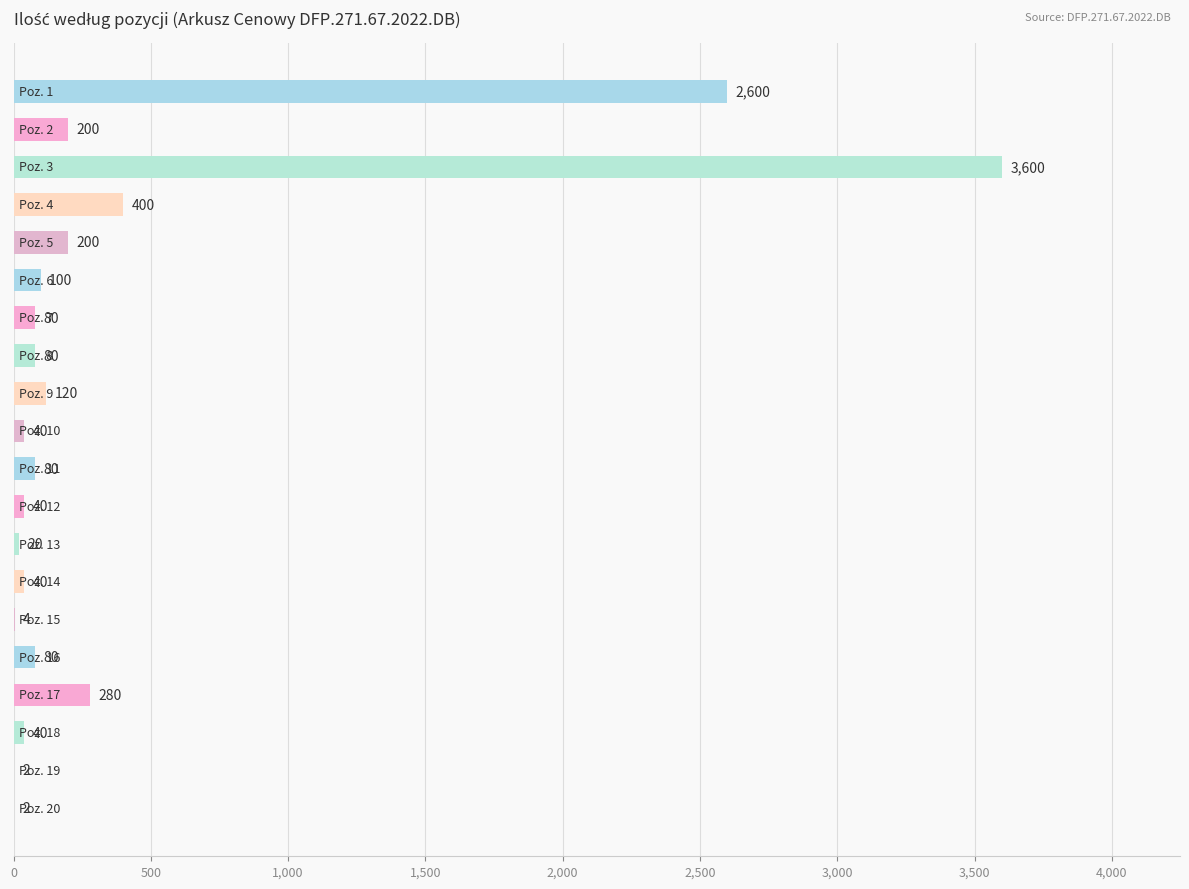

What is the greatest value displayed?

3600